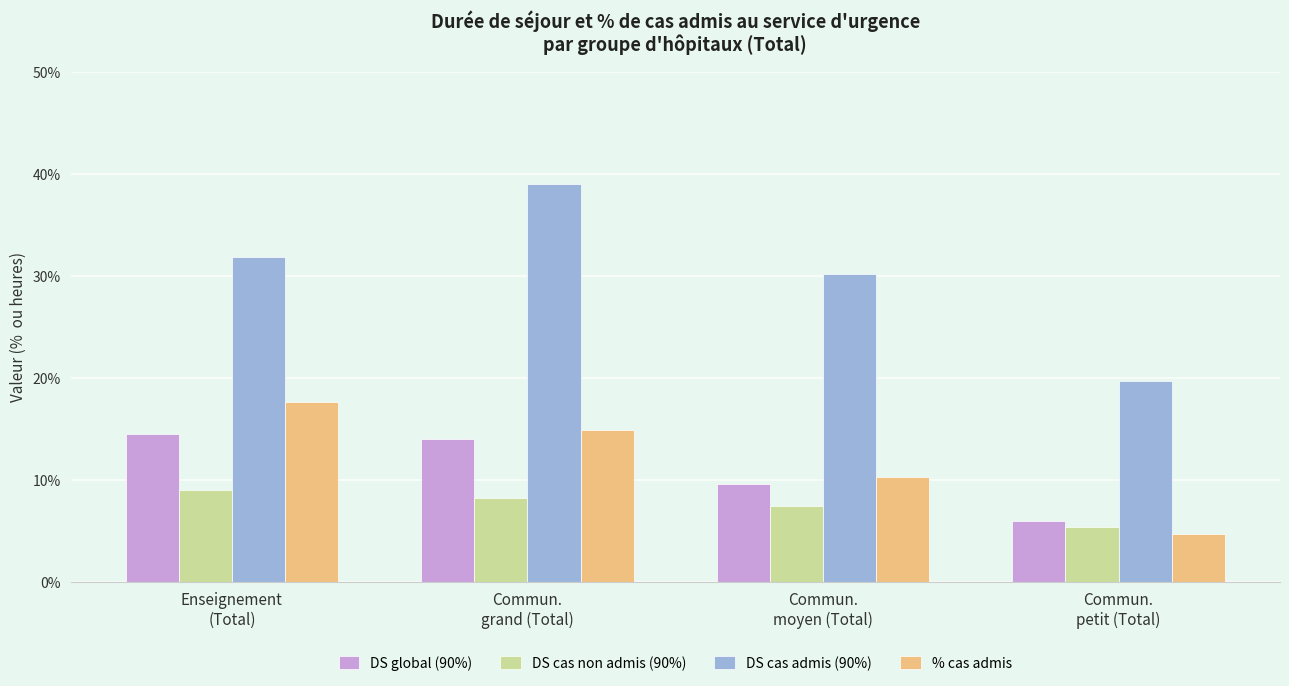

Which series has the largest total across all categories?

DS cas admis (90%)